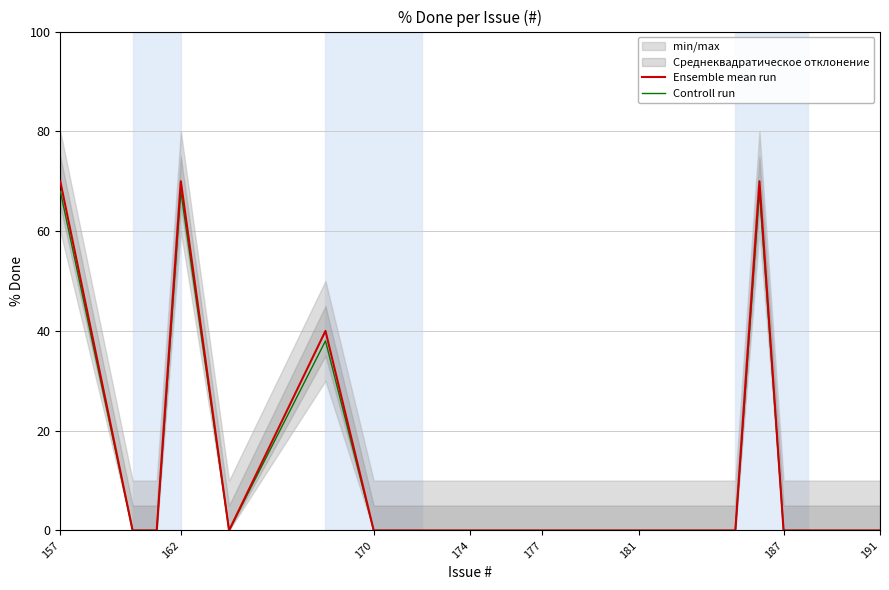

At which category is the sum across all series the highest?

157